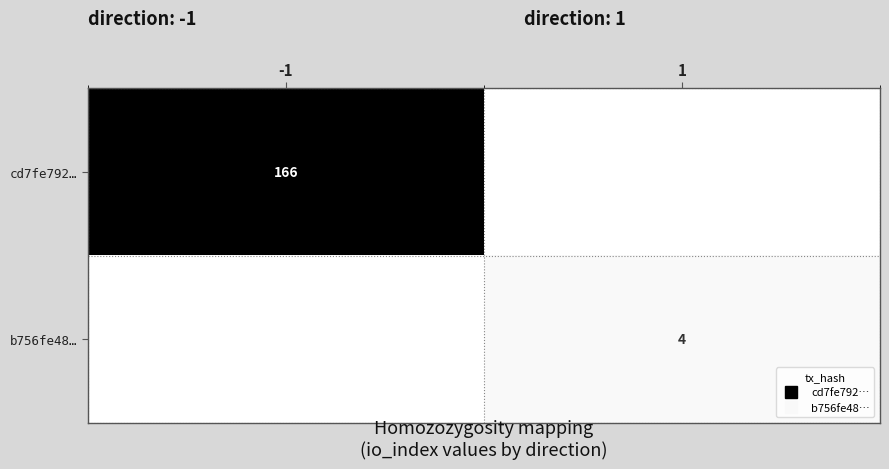

True or false: b756fe48… has a value of -2 at -1.

False